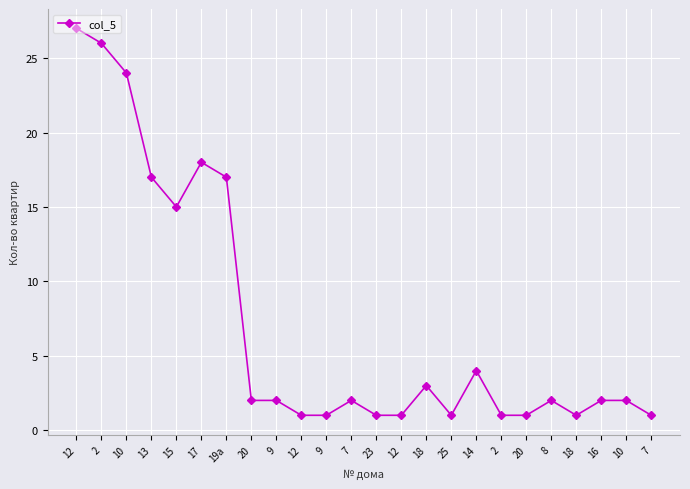

How many categories are shown in the chart?

24